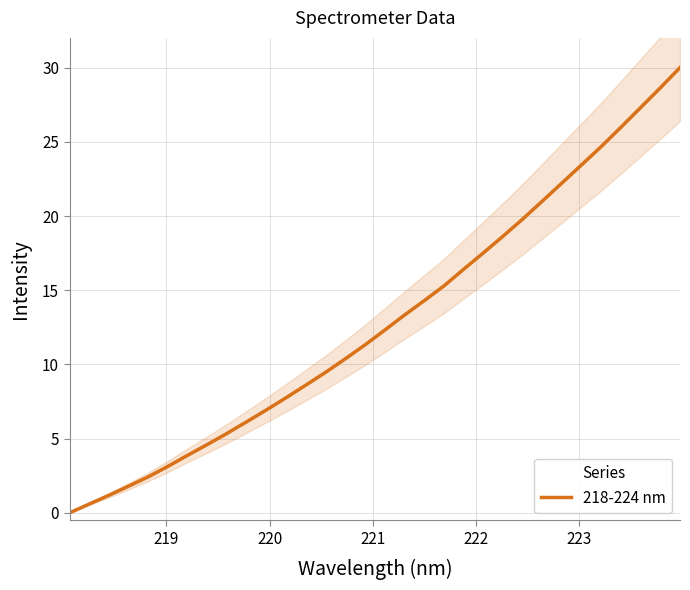

How many lines are shown in the chart?

1